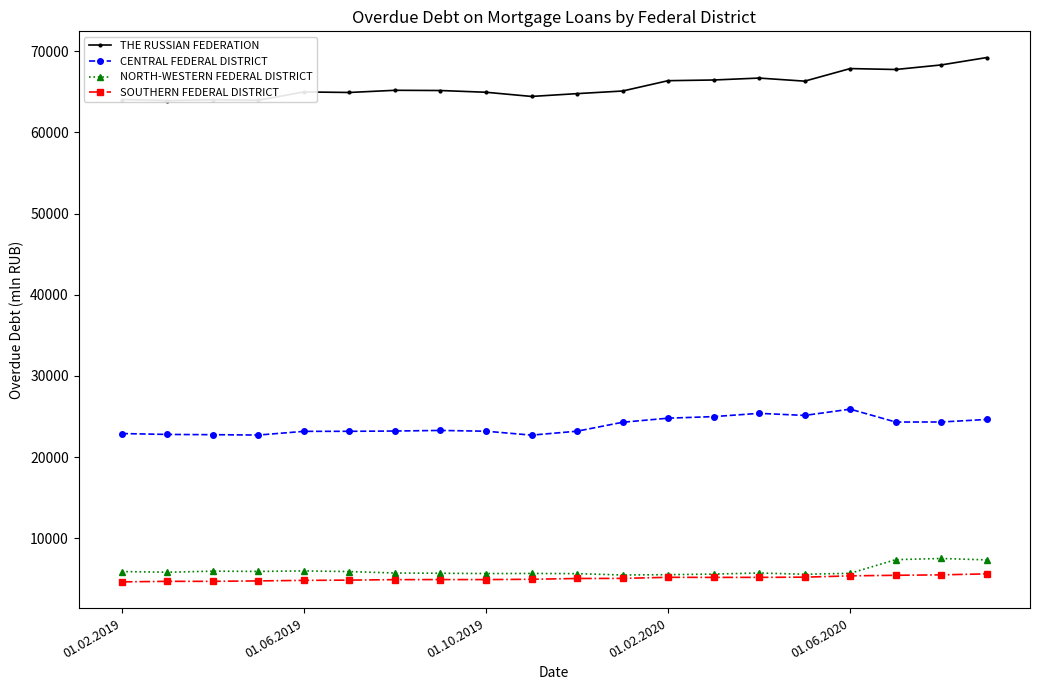

Between 5 and 11, which series saw the biggest shift?

CENTRAL FEDERAL DISTRICT